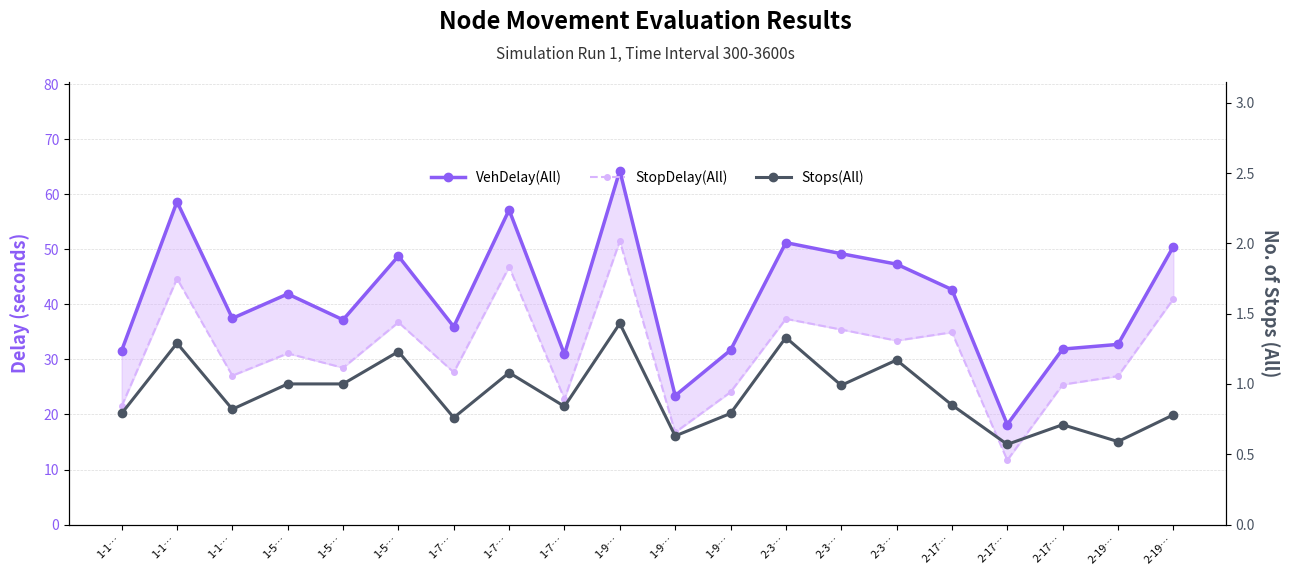

Rank the series by their average value, from lowest to highest.

Stops(All), StopDelay(All), VehDelay(All)